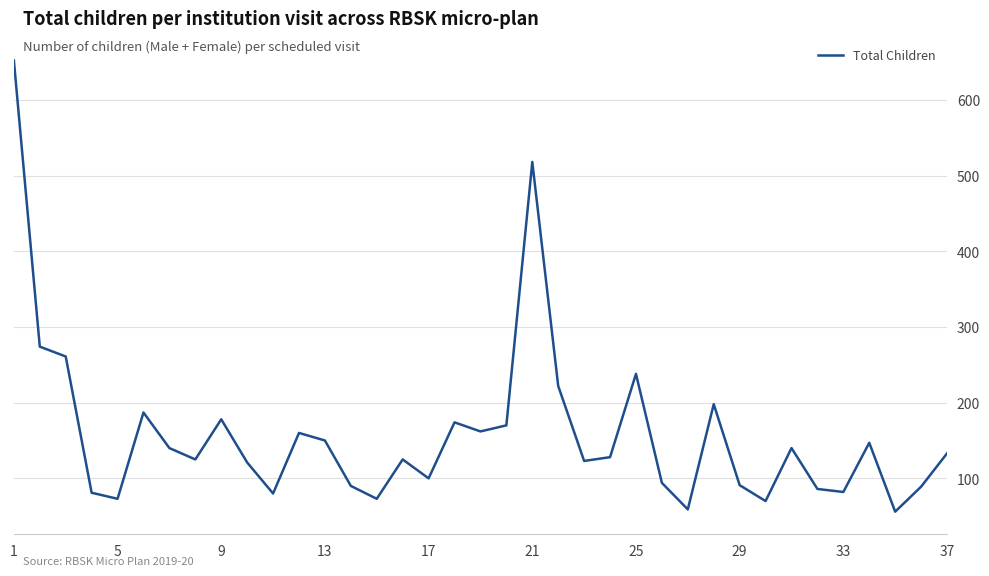

What is the maximum value shown in the chart?

652